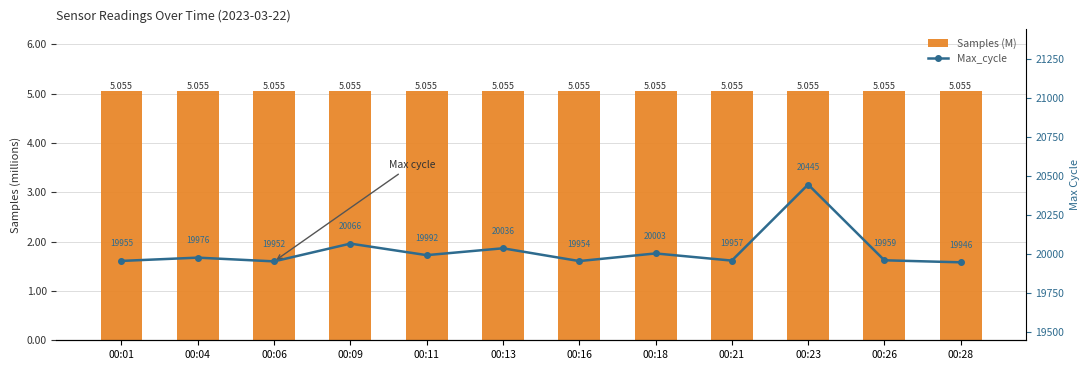

What is the maximum value for Max_cycle?

20445.0